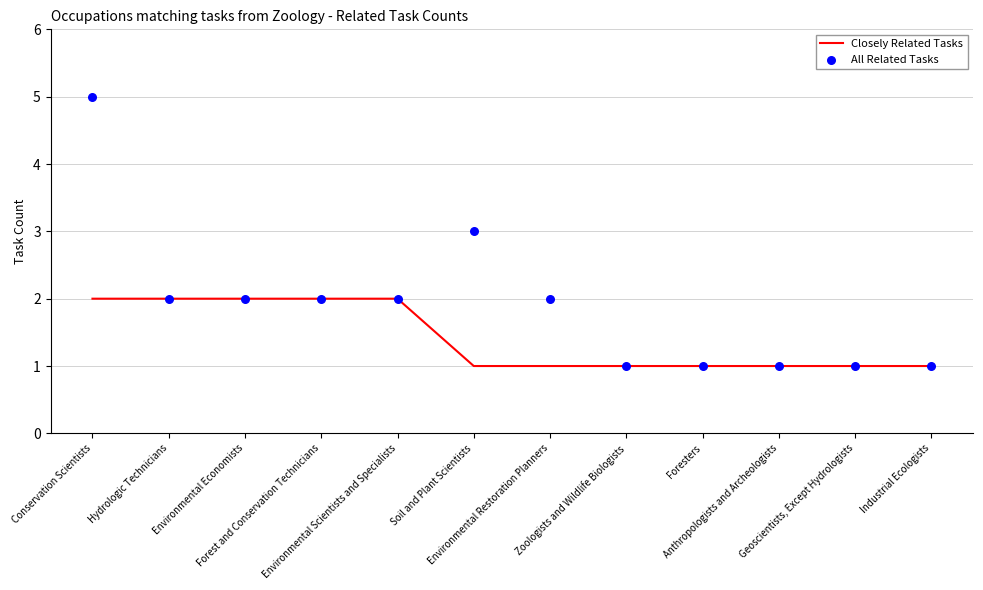

What is the total value across all series at Zoologists and Wildlife Biologists?

2